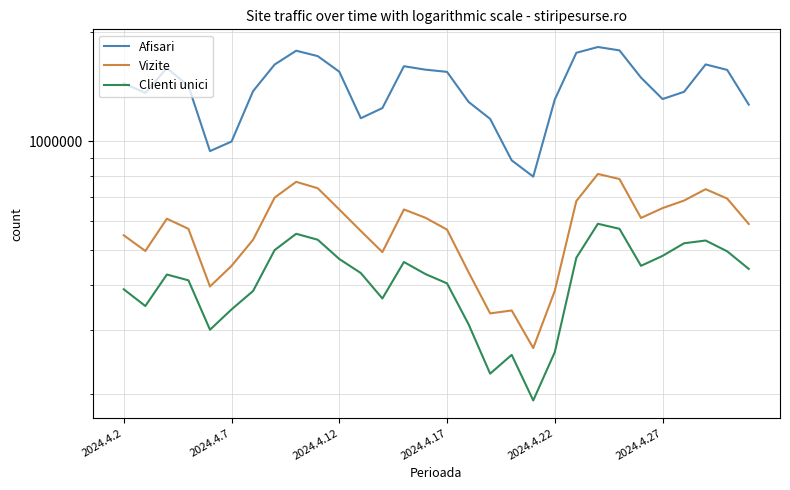

The Vizite series shows 862604 at 29. True or false?

False